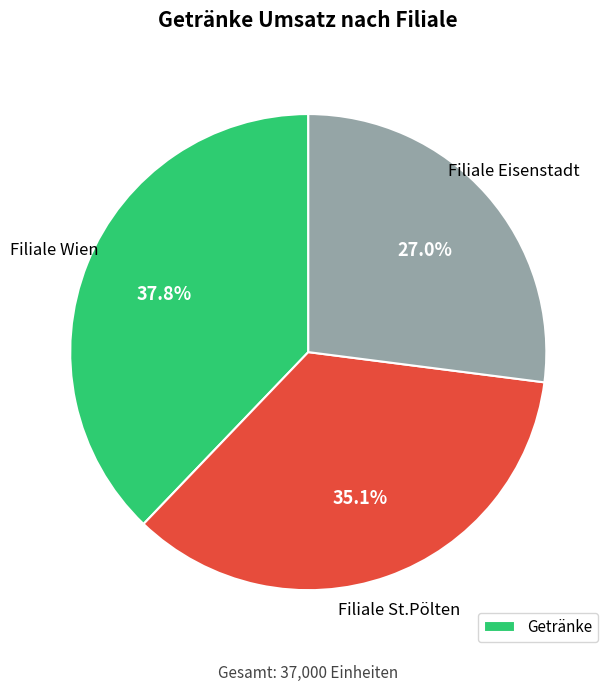

How many segments does this pie chart have?

3